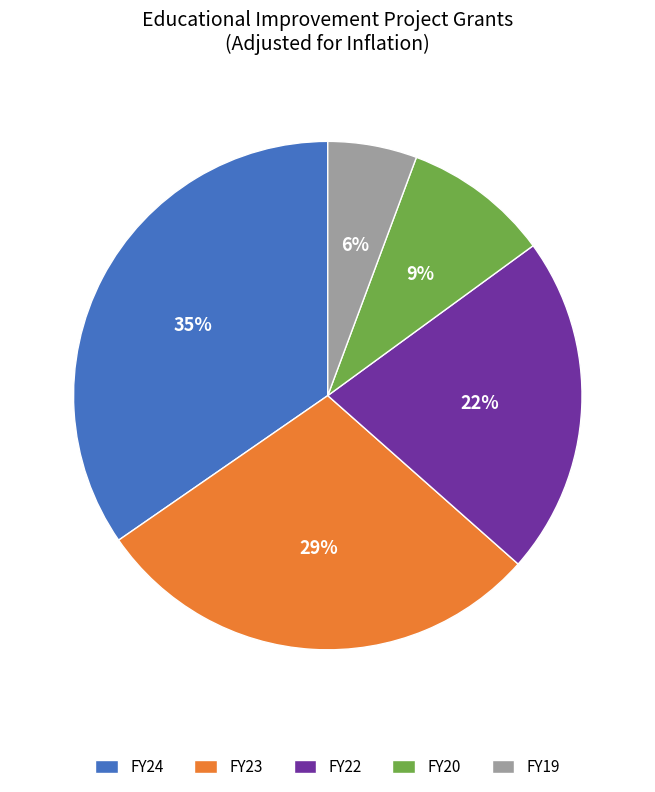

Count the number of slices in the pie.

5